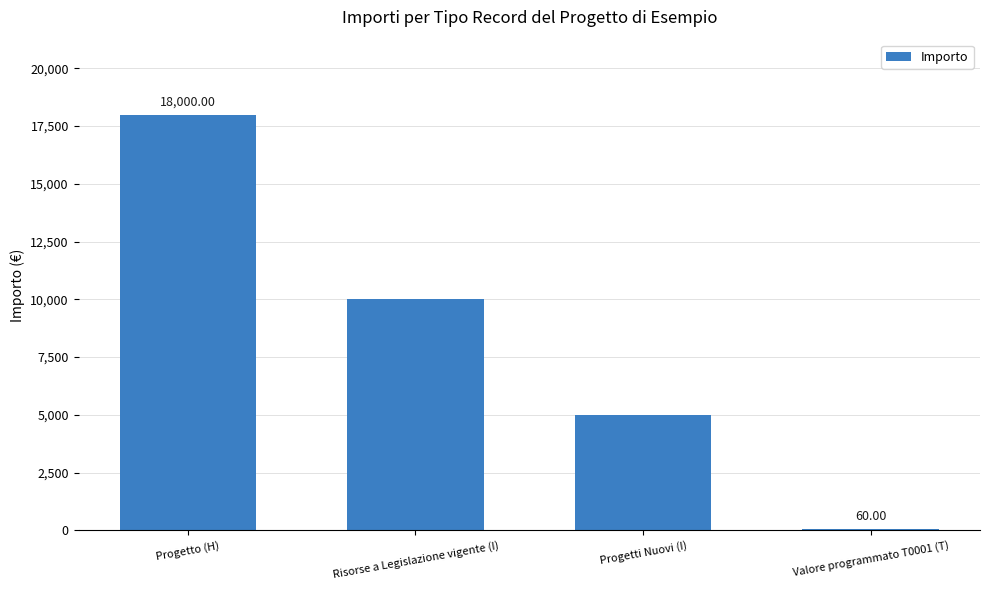

The chart shows a value of 6001 at Risorse a Legislazione vigente (I). True or false?

False